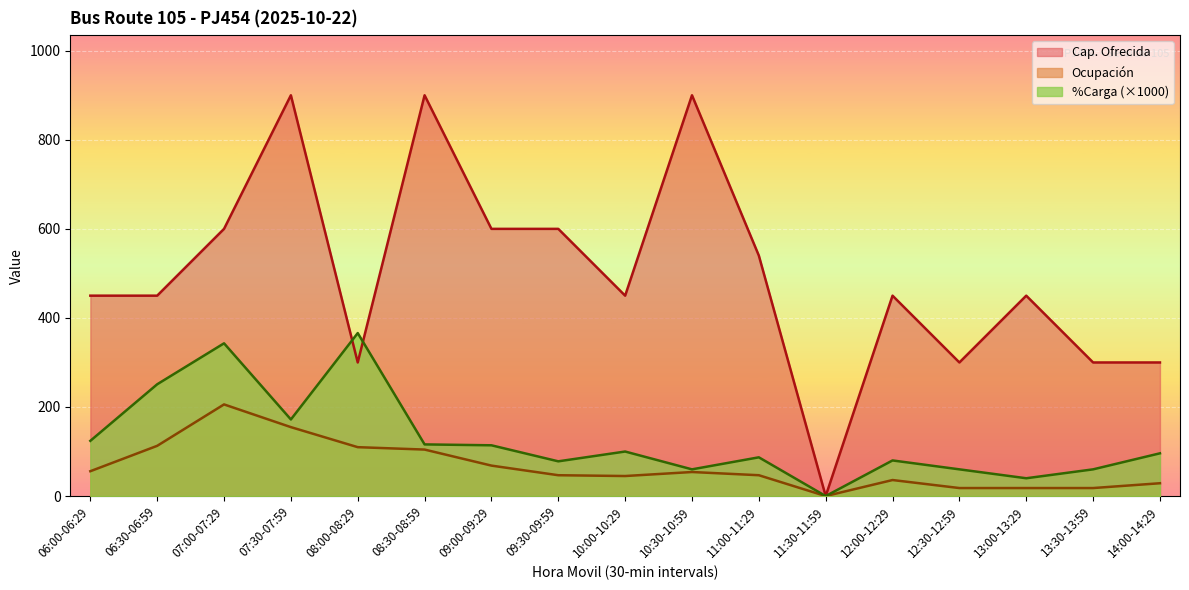

How many distinct data groups are displayed?

3